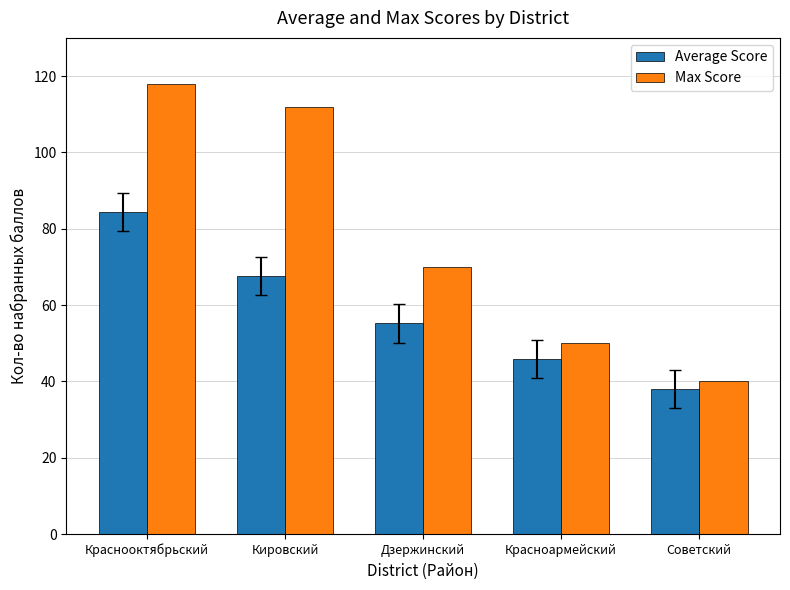

Reading left to right, transcribe all the data shown in this chart.

Average Score: 84.3	67.5	55.2	45.9	38.0
Max Score: 118.0	112.0	70.0	50.0	40.0